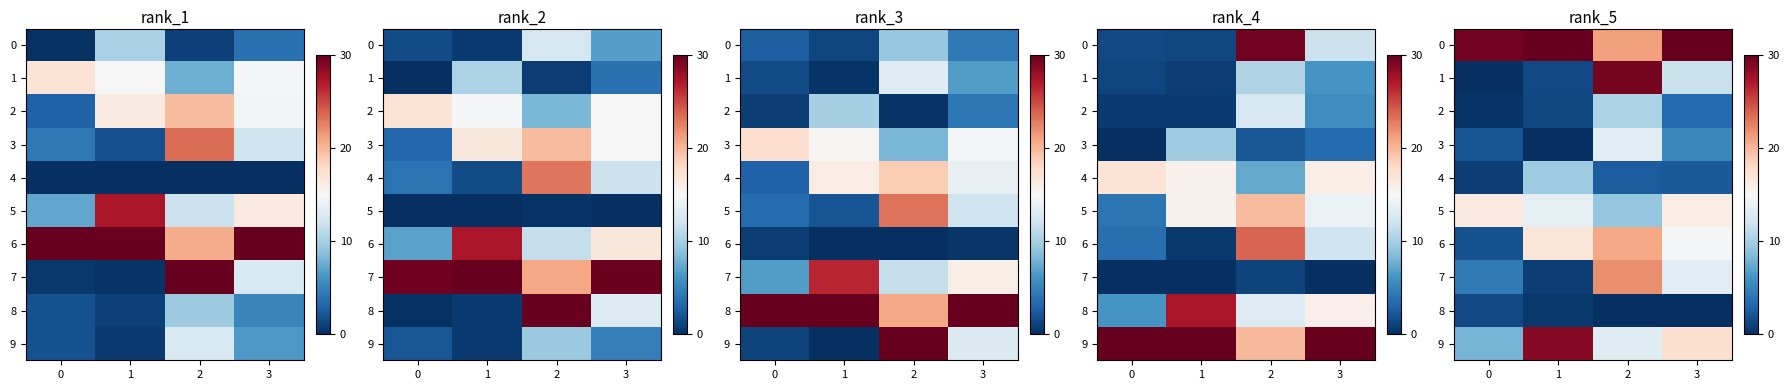

At which label is 1 closest to 14?

3